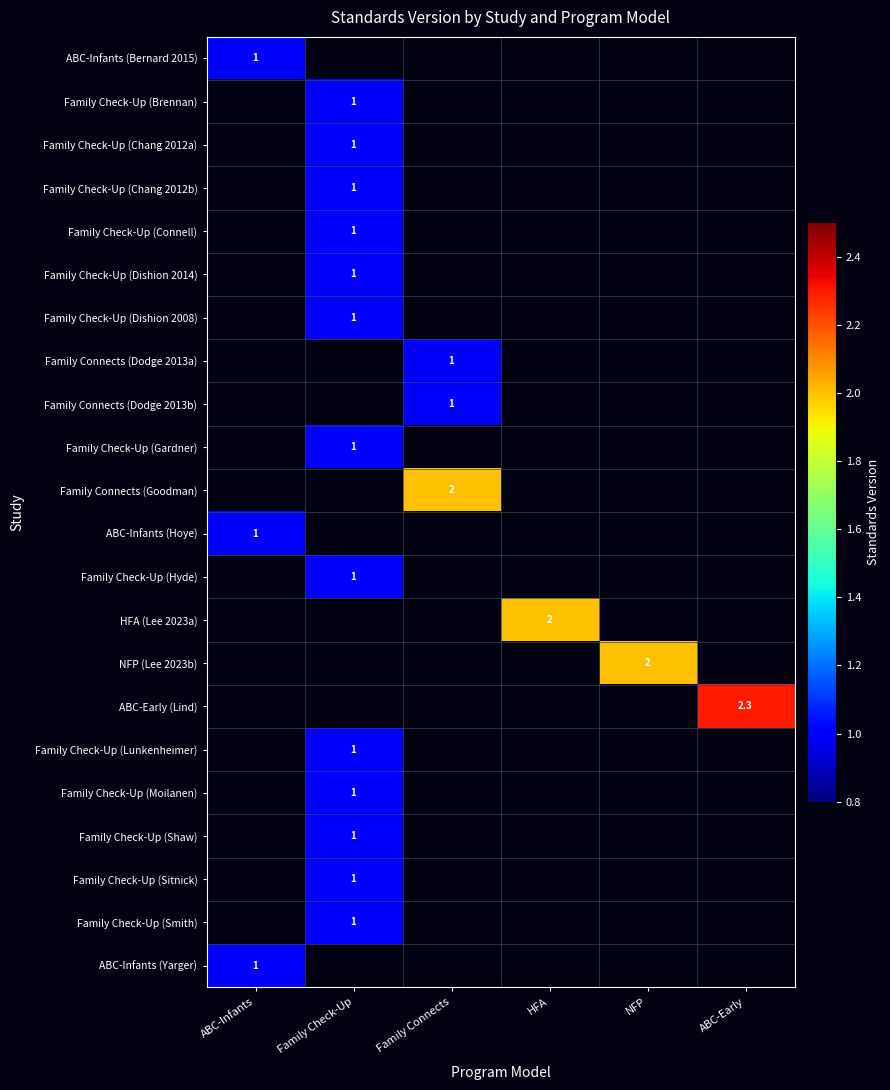

Is it true that ABC-Infants (Yarger) equals 1.7 at ABC-Infants?

False